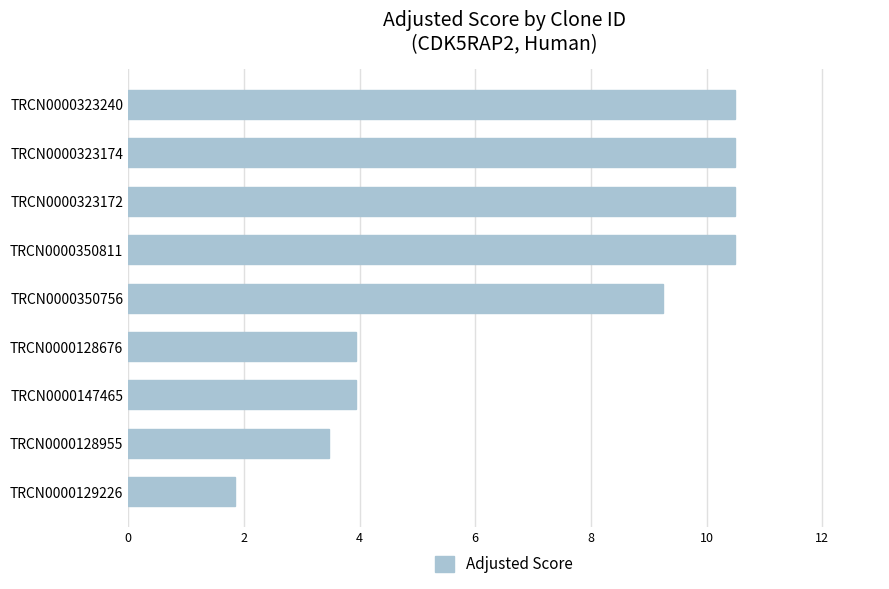

What is the difference between the maximum and second lowest values?

7.0